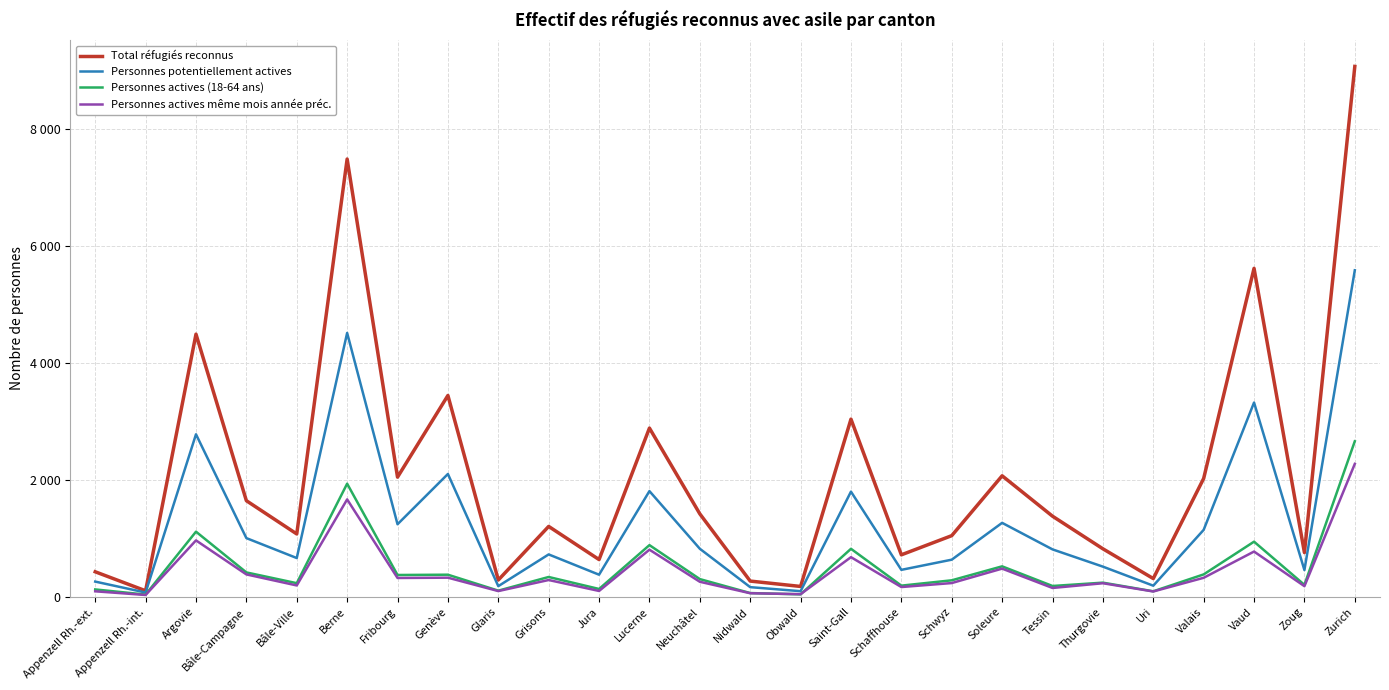

Does the chart display data point markers on the line(s)?

No